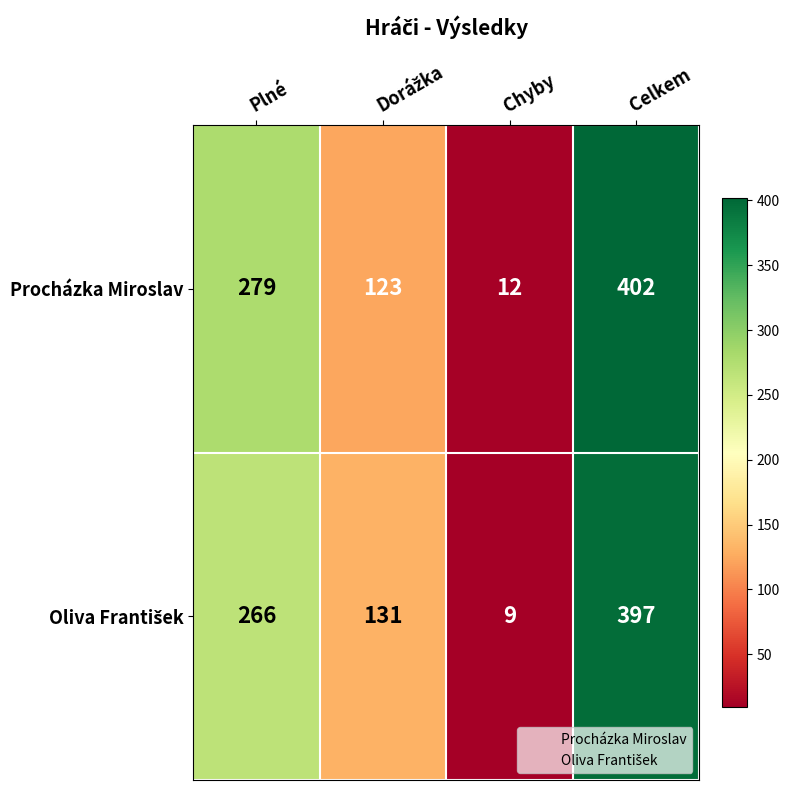

Which category has the lowest value across all series?

Chyby